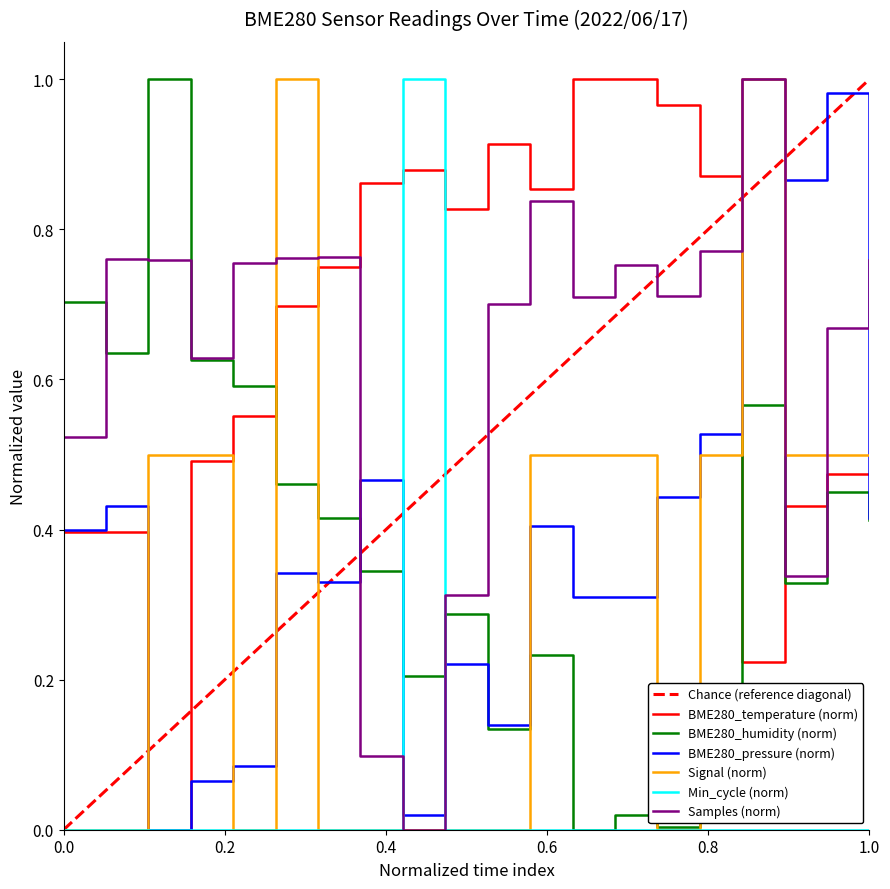

After their last crossing, which series has the higher values: BME280_pressure (norm) or Chance (reference diagonal)?

Chance (reference diagonal)